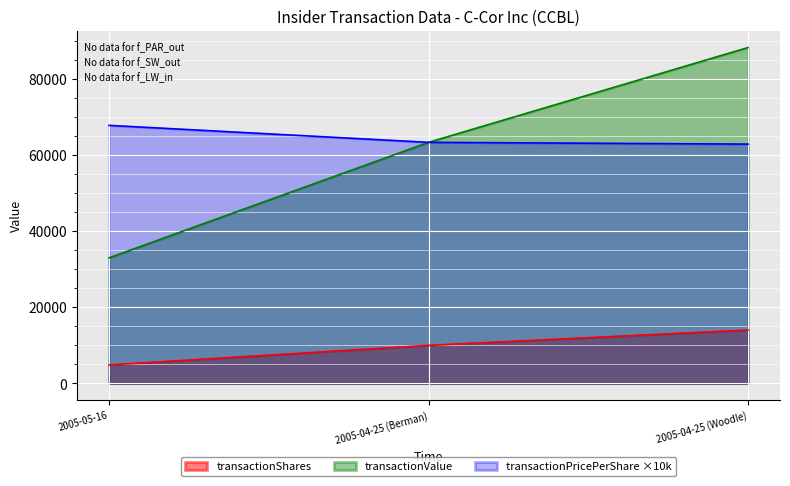

The value of transactionShares at 2005-04-25 (Berman) is 10000. True or false?

True